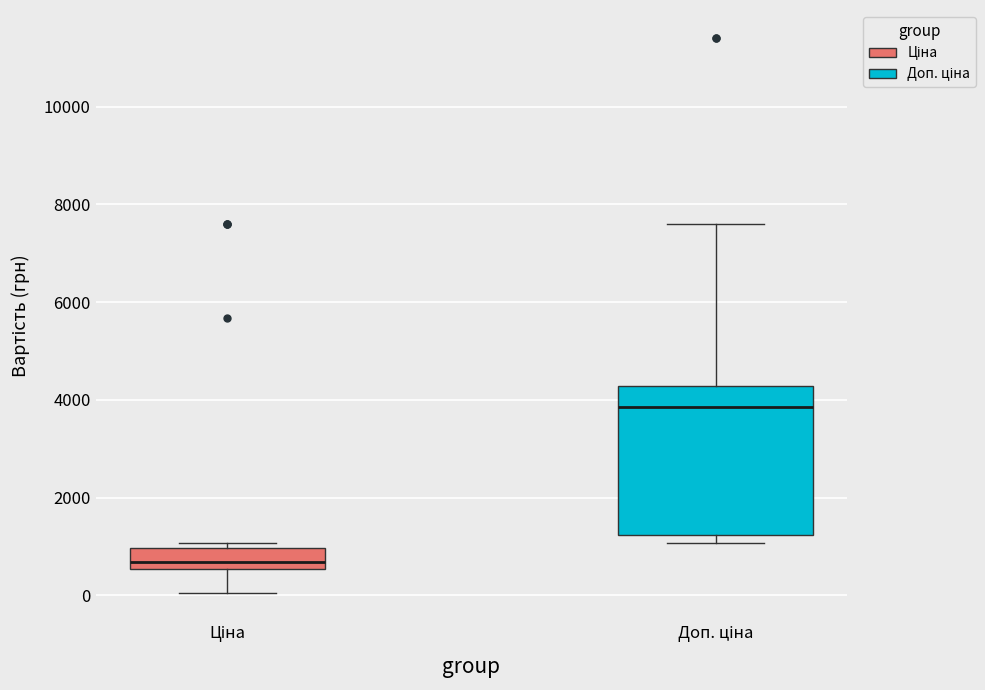

Reading left to right, transcribe this box plot: for each box, give where its median line is, the range the box spans, and where its two whiskers end, as read against the y-axis. The values are not printed on the chart, so give them approximately, as read against the axis.

Ціна: median 600 (inside the box), box 600 to 1000, whiskers 0 to 1000 (just above the box's upper edge)
Доп. ціна: median 3800, box 1200 to 4200, whiskers 1000 to 7600